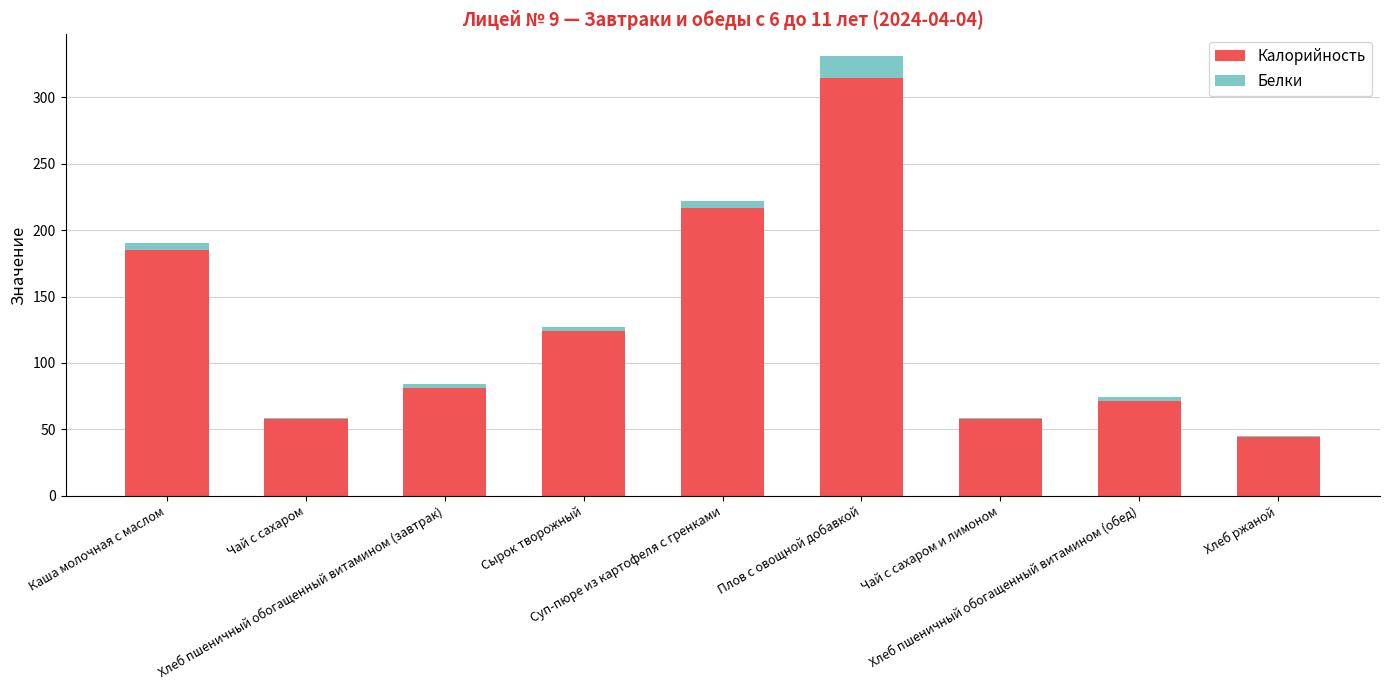

What is the maximum value for Калорийность?

315.0